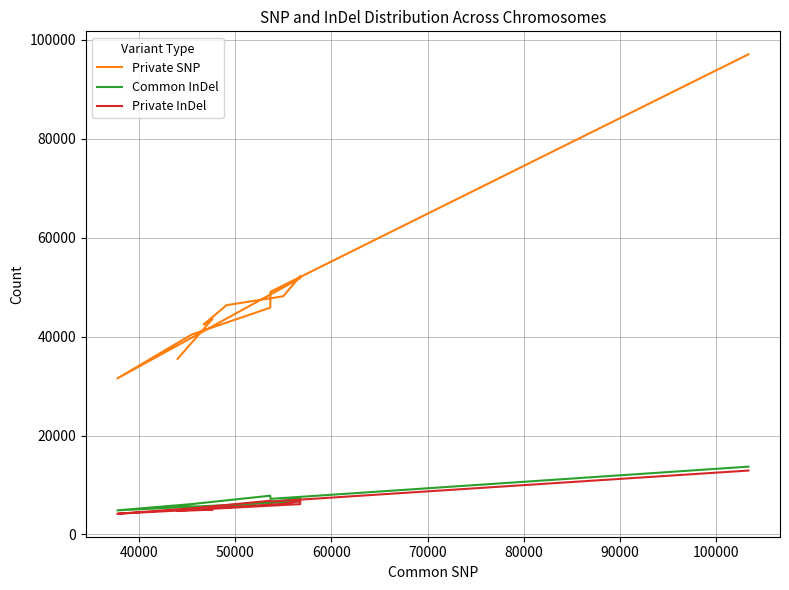

How many distinct data groups are displayed?

3